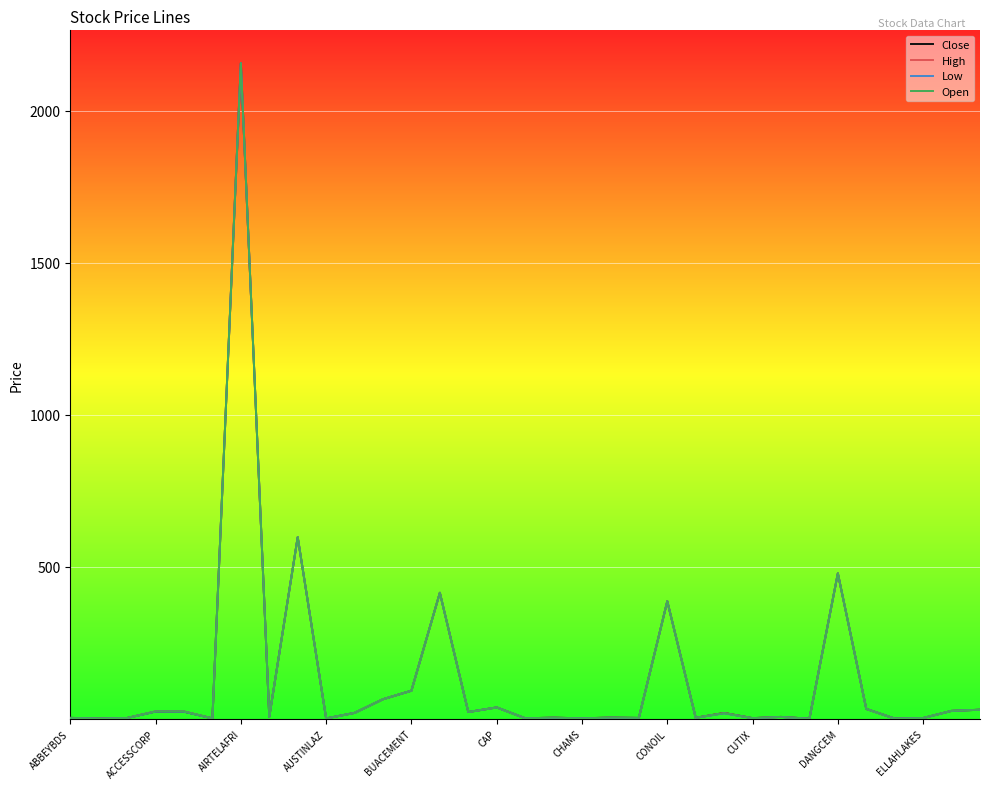

What is the highest value of the High series?

2156.9